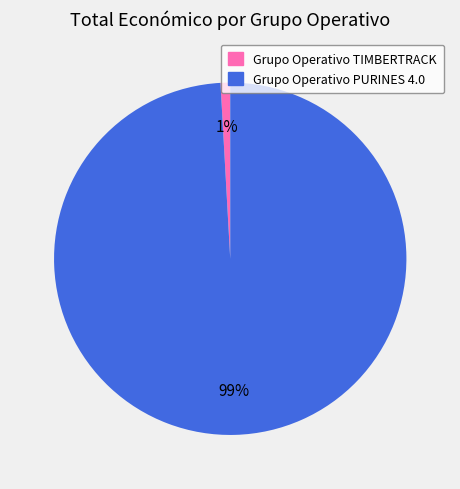

To the nearest percent, what is the average slice percentage?

50%